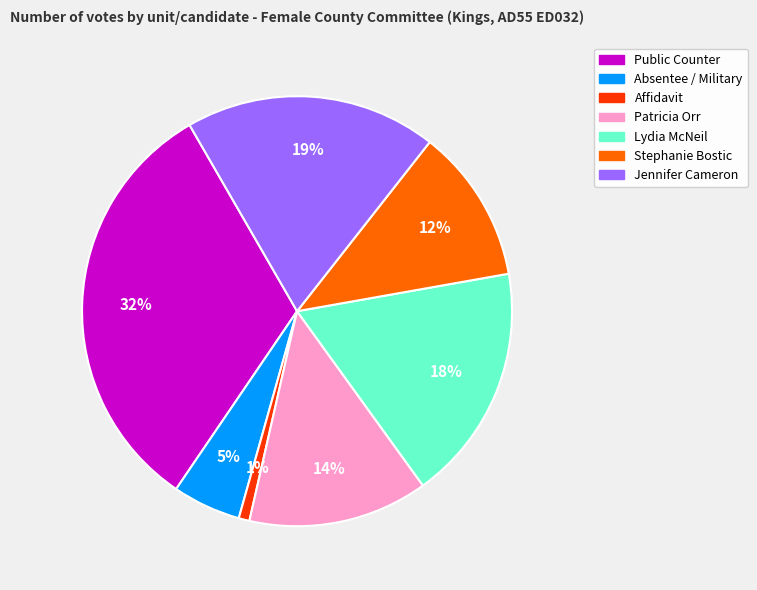

What is the smallest slice in the pie chart?

Affidavit